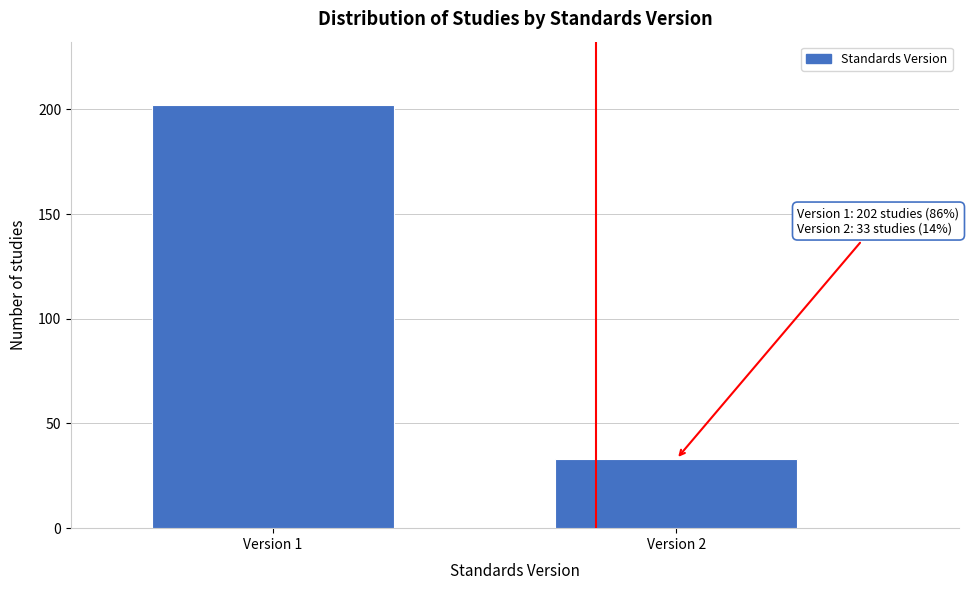

Reading left to right, extract all data points from this chart.

Version 1=202	Version 2=33